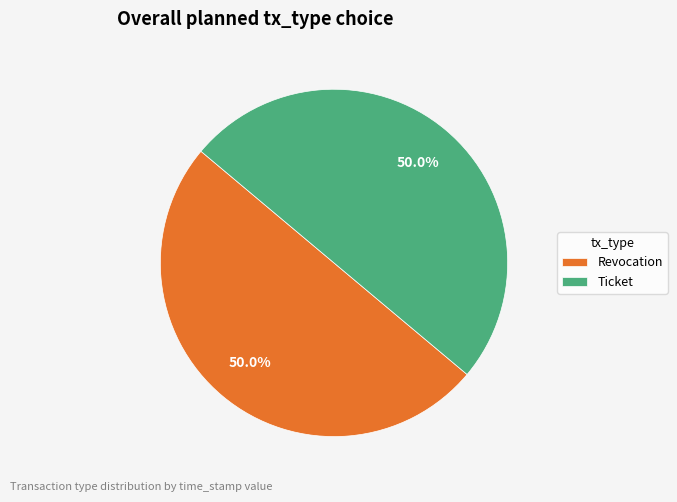

To the nearest percent, what portion does Revocation represent?

50%